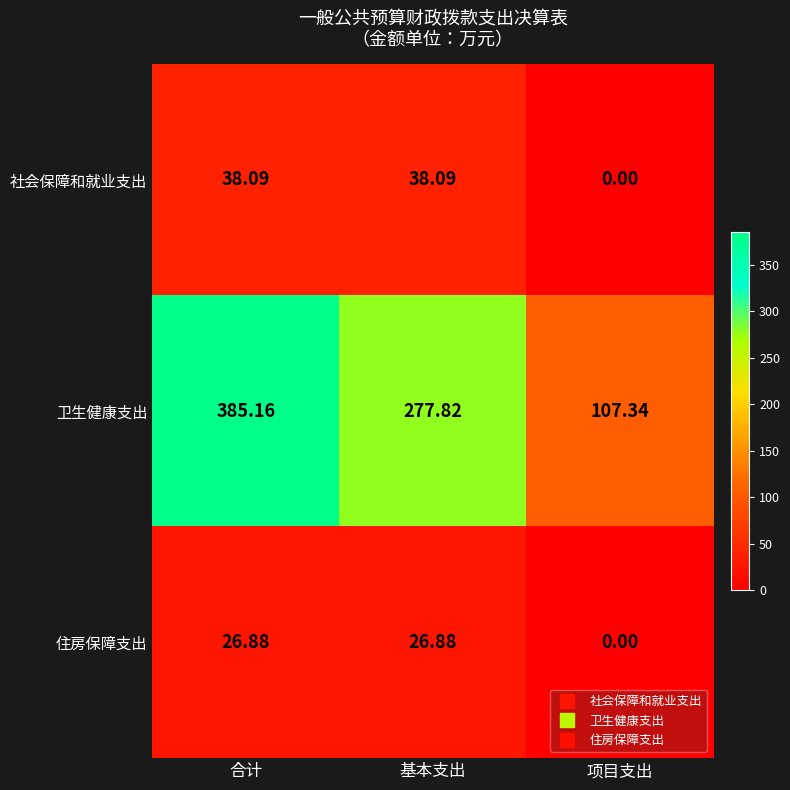

What is the spread (max minus min) of values at 基本支出?

250.9